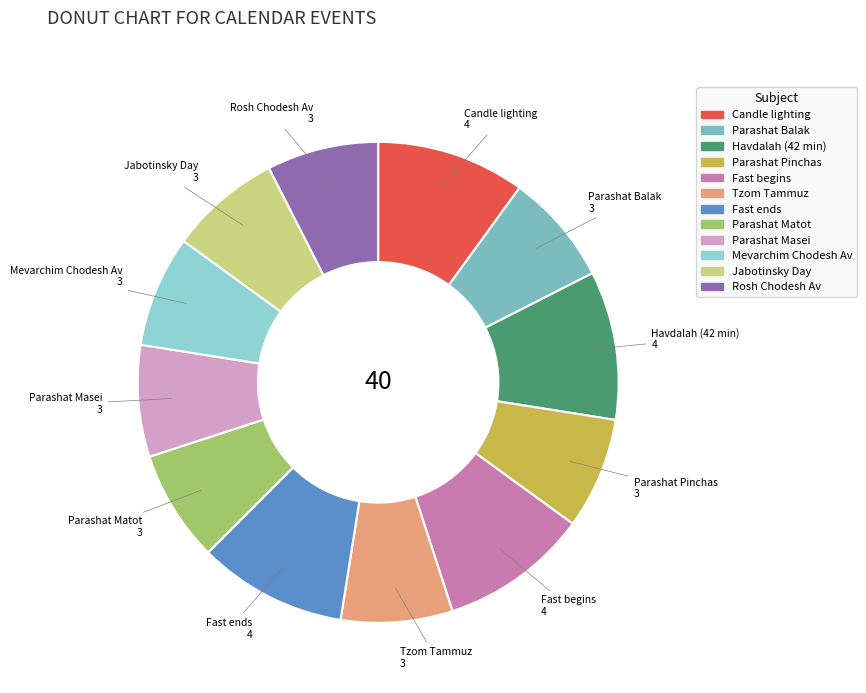

Does Parashat Pinchas represent more than half of the total?

No